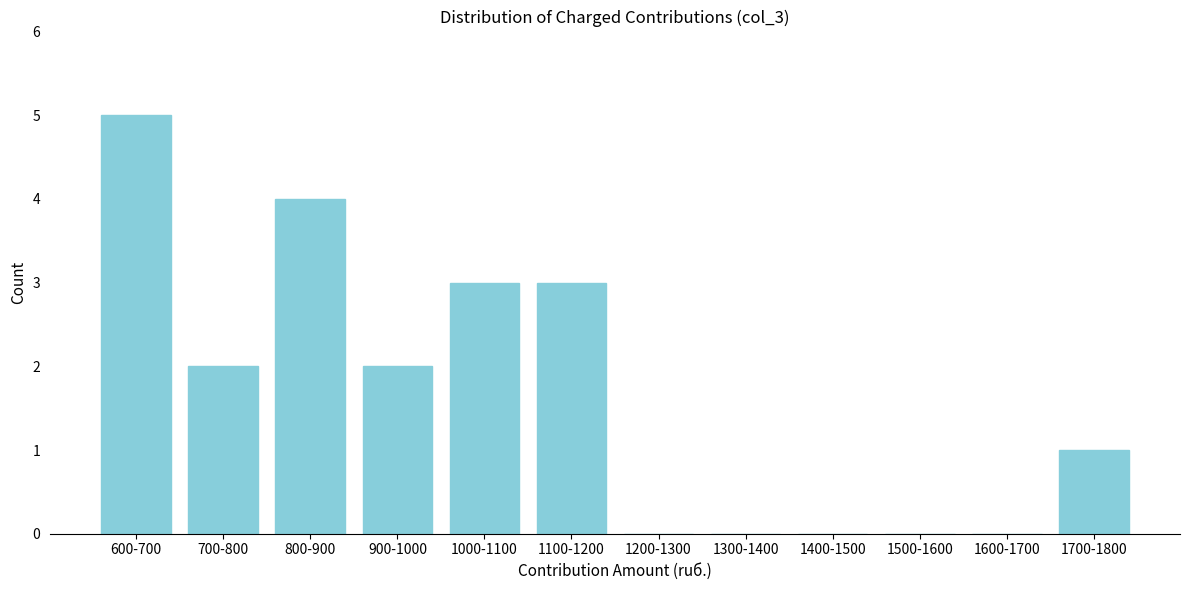

Reading left to right, list all the values displayed in this chart.

600-700=5	700-800=2	800-900=4	900-1000=2	1000-1100=3	1100-1200=3	1200-1300=0	1300-1400=0	1400-1500=0	1500-1600=0	1600-1700=0	1700-1800=1